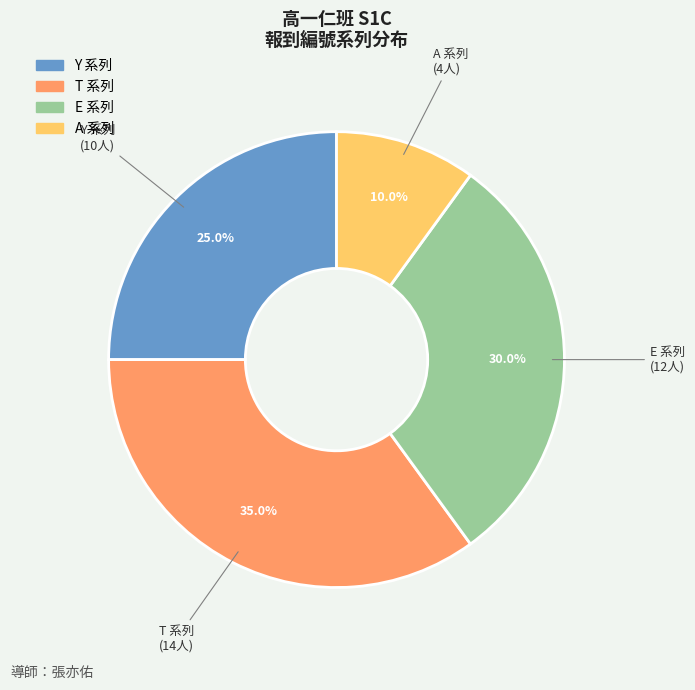

Is there a majority slice in this chart?

No